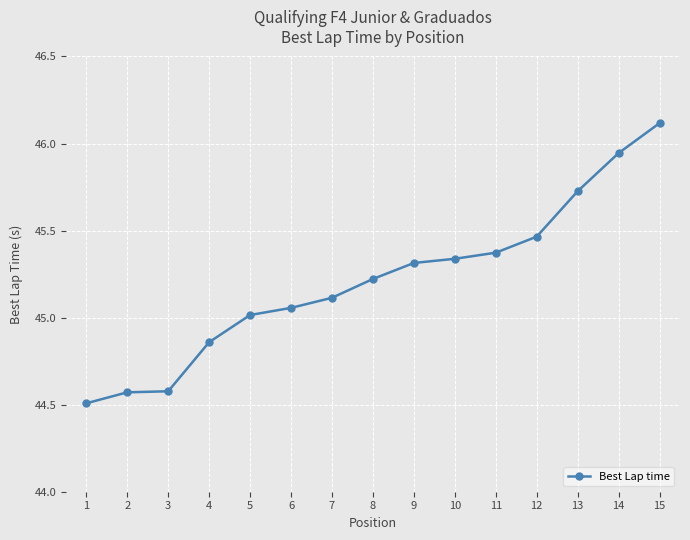

Count the number of values greater than 45.

11